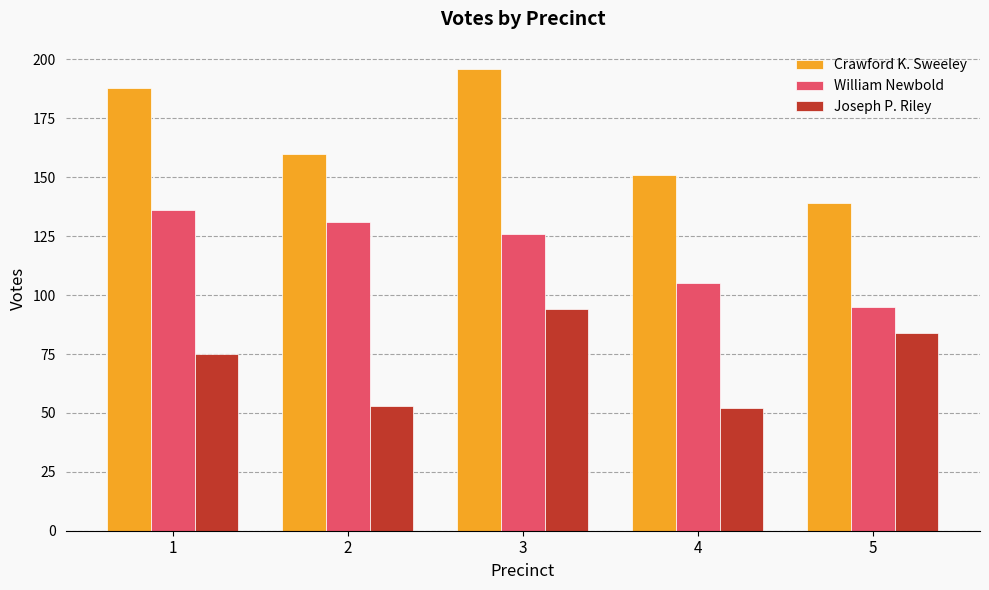

What is the difference between the Crawford K. Sweeley values at 3 and 4?

45